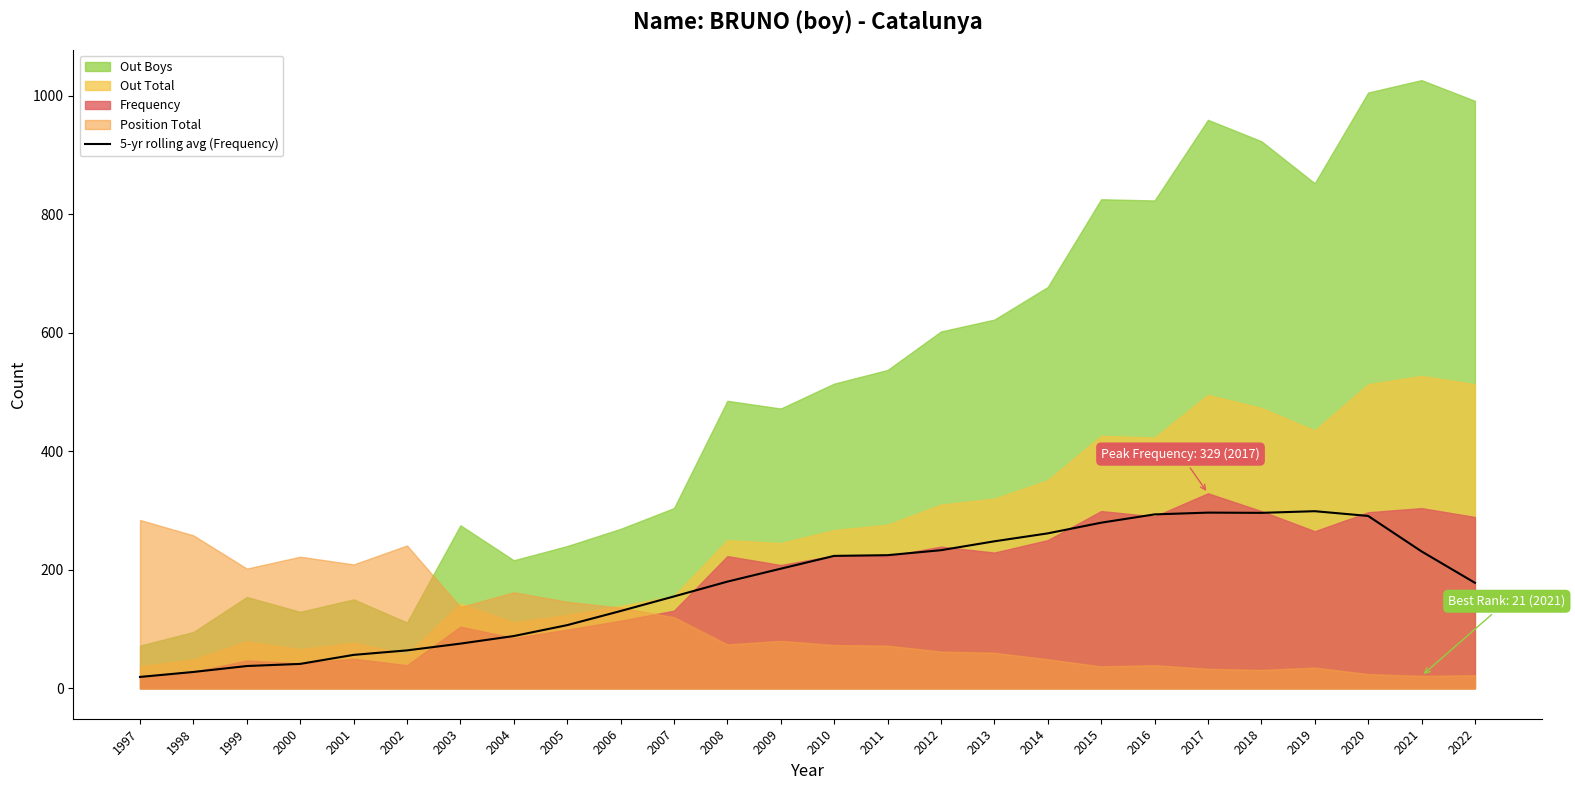

True or false: there are more than 0 points higher than both neighbors.

True